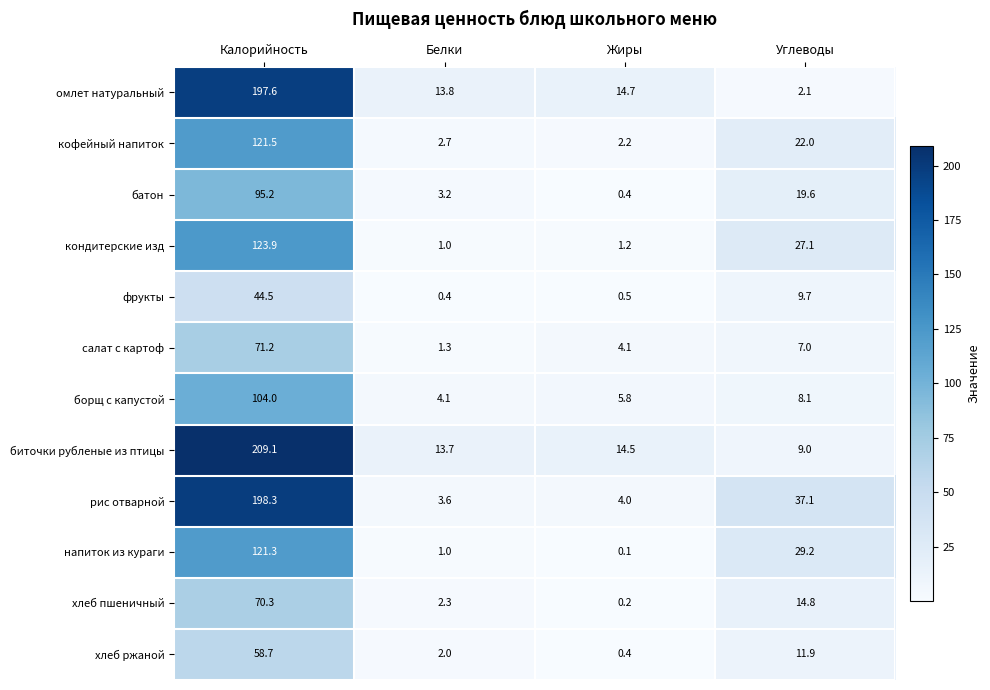

At which category does the chart reach its peak across all series?

Калорийность